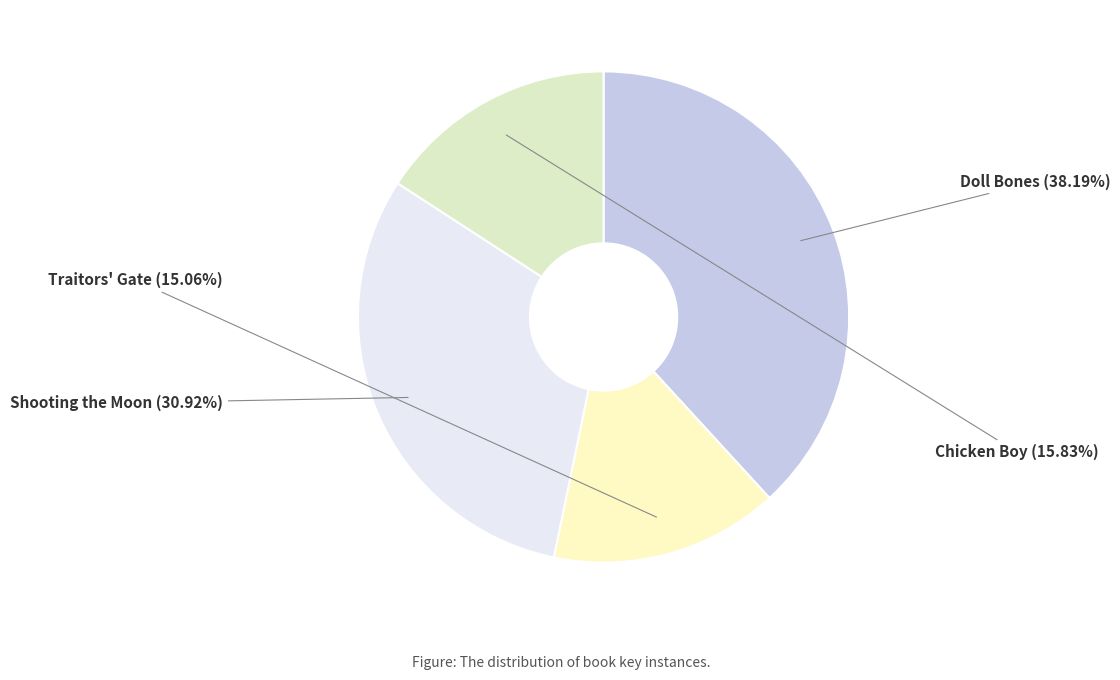

Which slice is the largest?

Doll Bones